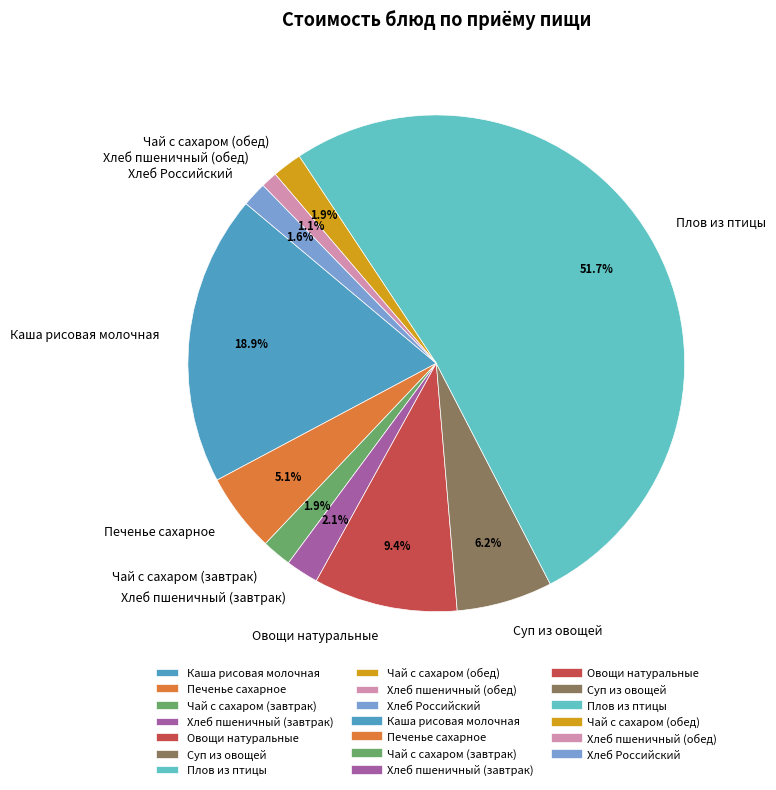

To the nearest percent, what is the difference between the largest and smallest slice percentages?

51%